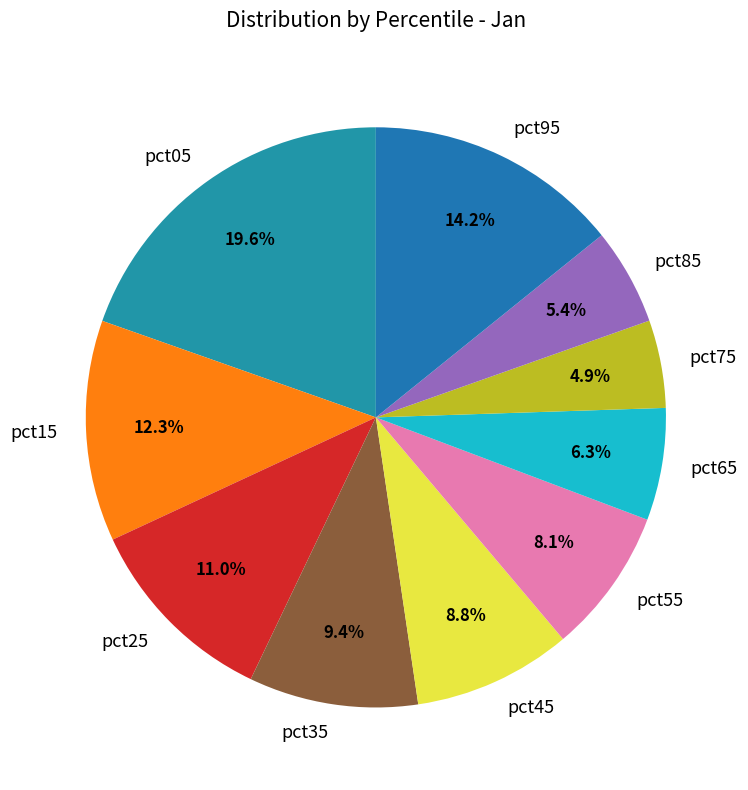

To the nearest percent, what is the difference between the largest and smallest slice percentages?

15%